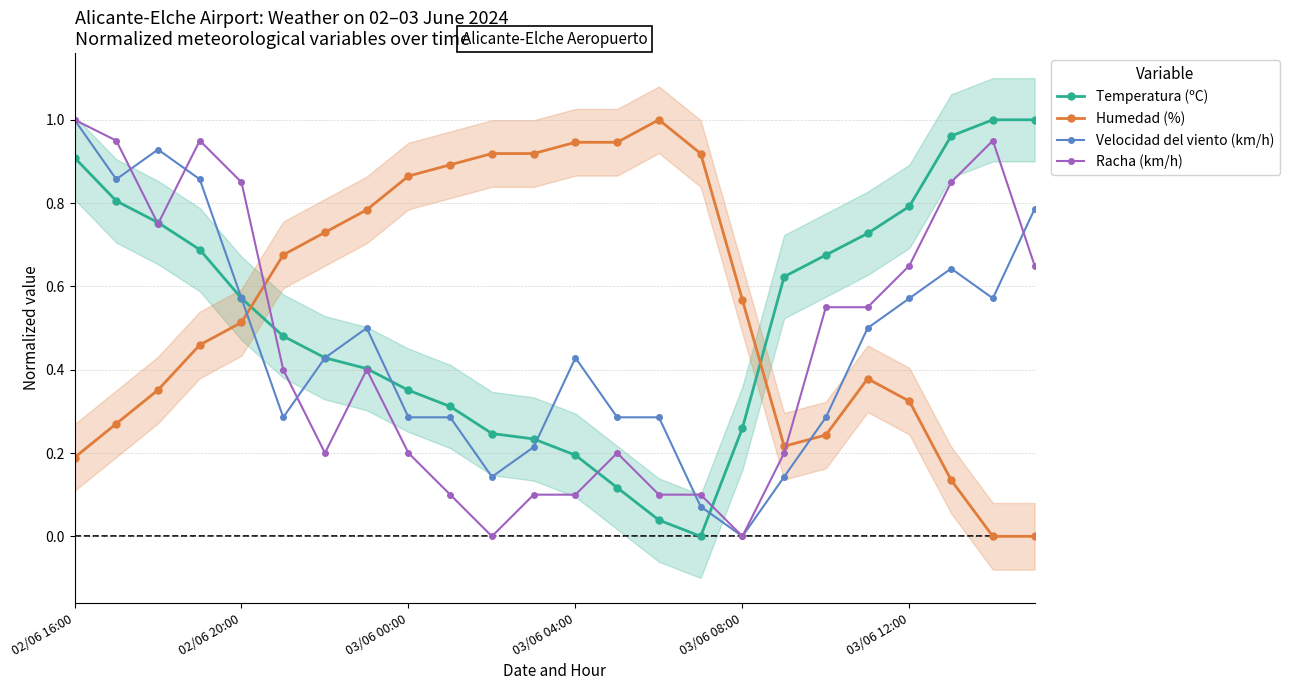

True or false: Humedad (%) has more than 1 interior local peaks.

True